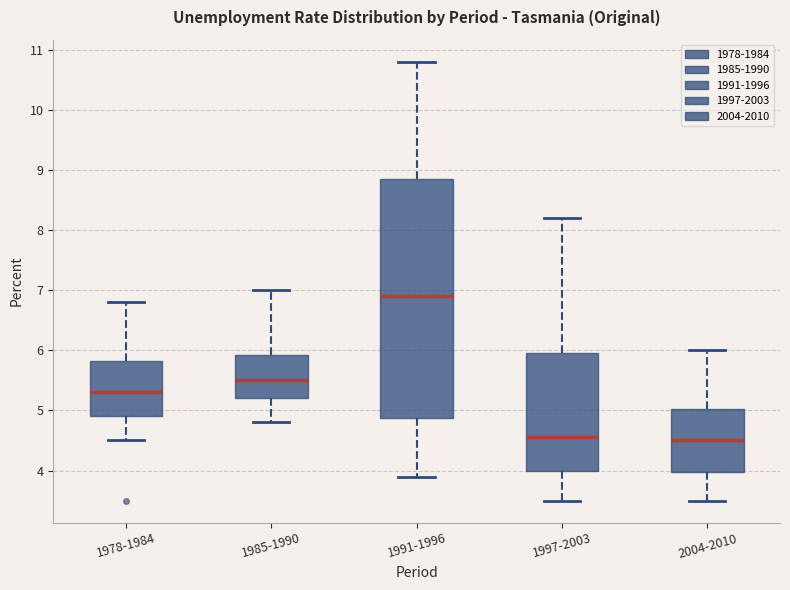

Reading left to right, transcribe this box plot: for each box, give where its median line is, the range the box spans, and where its two whiskers end, as read against the y-axis. The values are not printed on the chart, so give them approximately, as read against the axis.

1978-1984: median 5.3, box 4.9 to 5.8, whiskers 4.5 to 6.8
1985-1990: median 5.5, box 5.2 to 5.9, whiskers 4.8 to 7.0
1991-1996: median 6.9, box 4.9 to 8.9, whiskers 3.9 to 10.8
1997-2003: median 4.6, box 4.0 to 6.0, whiskers 3.5 to 8.2
2004-2010: median 4.5, box 4.0 to 5.0, whiskers 3.5 to 6.0